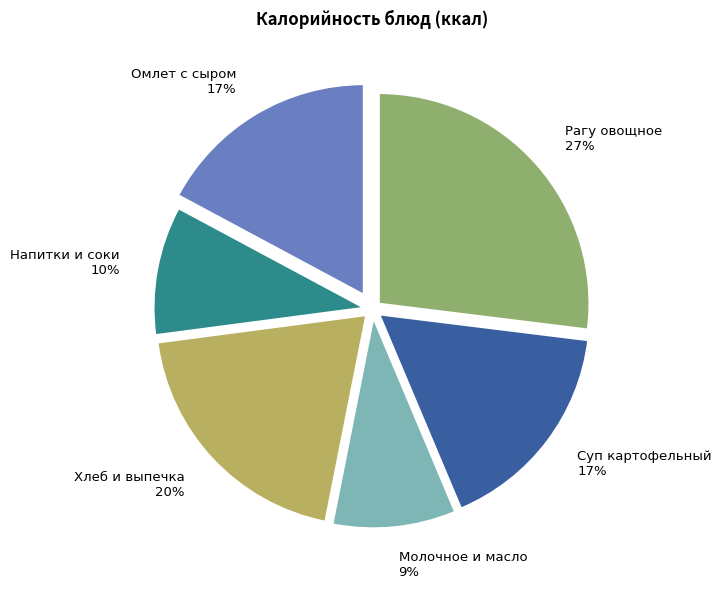

What percentage is the Рагу овощное 27% slice, to the nearest percent?

27%